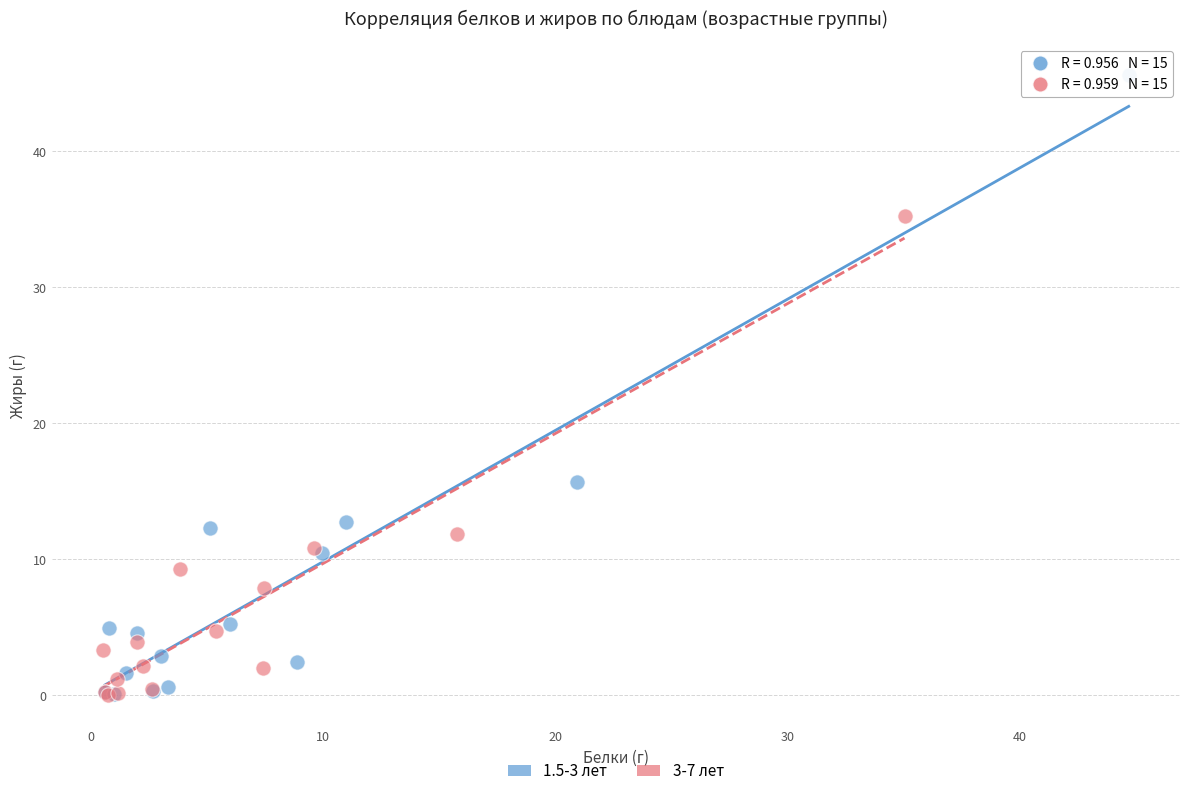

Which series has the largest Y range (max minus min)?

1.5-3 лет